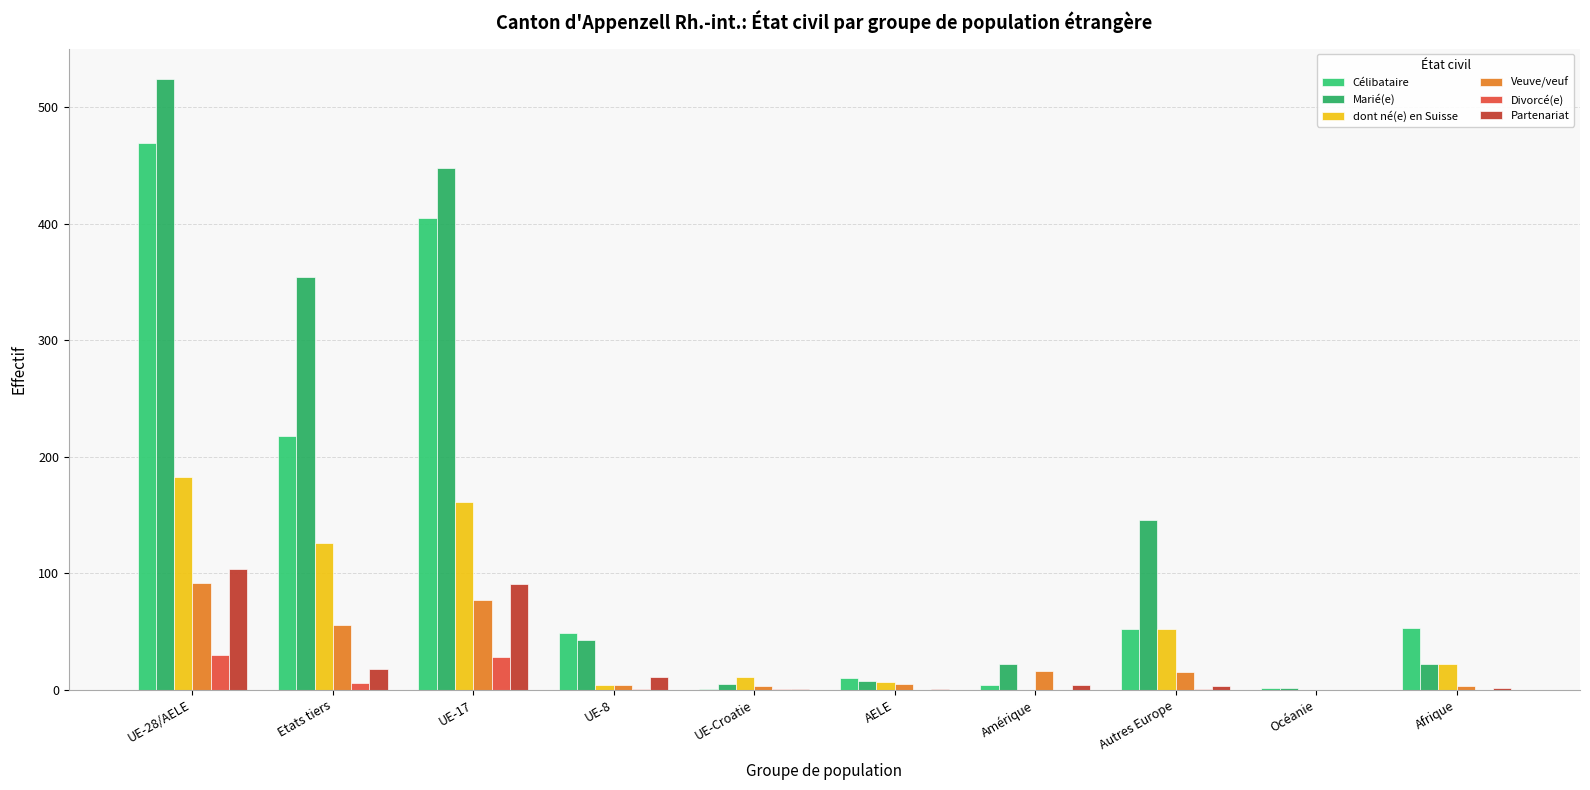

Reading left to right, transcribe all the data shown in this chart.

Célibataire: UE-28/AELE=469	Etats tiers=218	UE-17=405	UE-8=49	UE-Croatie=1	AELE=10	Amérique=4	Autres Europe=52	Océanie=2	Afrique=53
Marié(e): UE-28/AELE=524	Etats tiers=354	UE-17=448	UE-8=43	UE-Croatie=5	AELE=8	Amérique=22	Autres Europe=146	Océanie=2	Afrique=22
dont né(e) en Suisse: UE-28/AELE=183	Etats tiers=126	UE-17=161	UE-8=4	UE-Croatie=11	AELE=7	Amérique=0	Autres Europe=52	Océanie=0	Afrique=22
Veuve/veuf: UE-28/AELE=92	Etats tiers=56	UE-17=77	UE-8=4	UE-Croatie=3	AELE=5	Amérique=16	Autres Europe=15	Océanie=0	Afrique=3
Divorcé(e): UE-28/AELE=30	Etats tiers=6	UE-17=28	UE-8=1	UE-Croatie=1	AELE=0	Amérique=0	Autres Europe=1	Océanie=0	Afrique=0
Partenariat: UE-28/AELE=104	Etats tiers=18	UE-17=91	UE-8=11	UE-Croatie=1	AELE=1	Amérique=4	Autres Europe=3	Océanie=0	Afrique=2